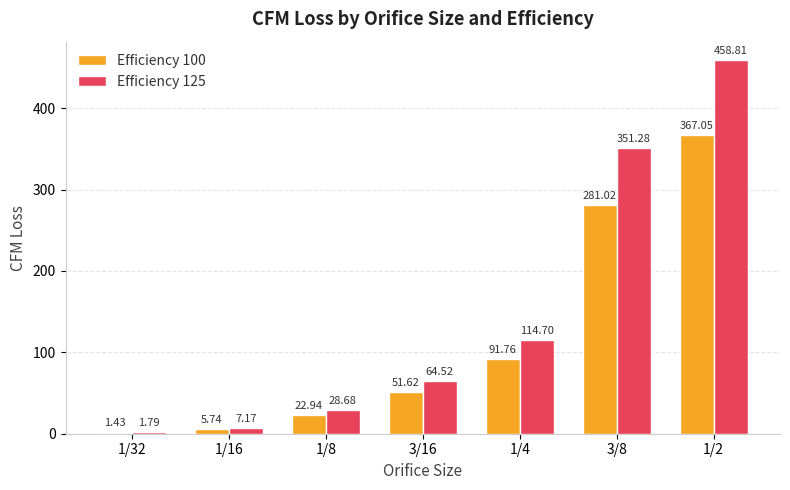

Is the value of Efficiency 125 at 3/8 greater than the value of Efficiency 100 at 1/8?

Yes